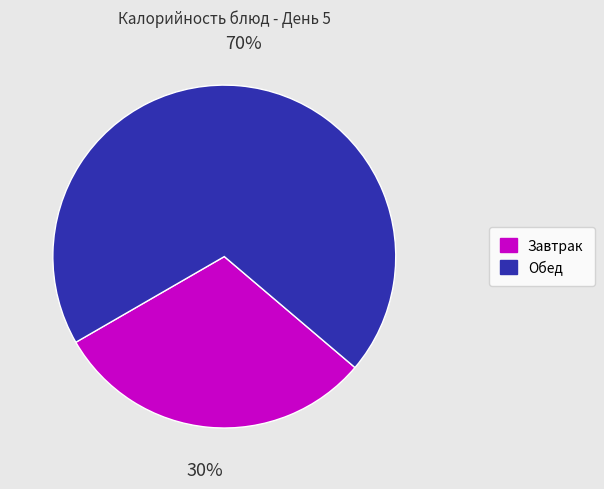

To the nearest percent, what is the average slice percentage?

50%